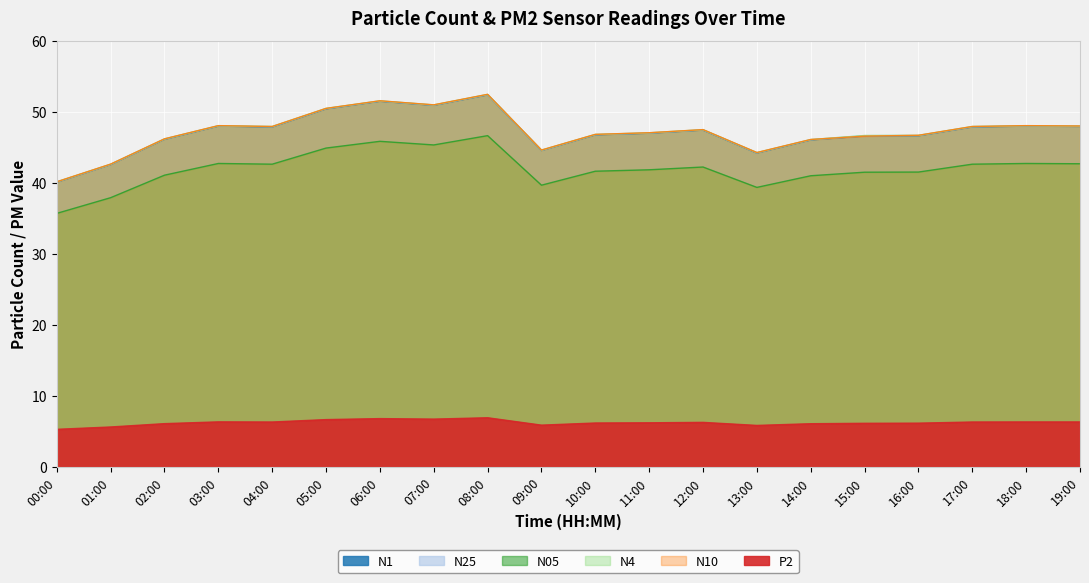

True or false: N05 and N1 cross at least once.

False